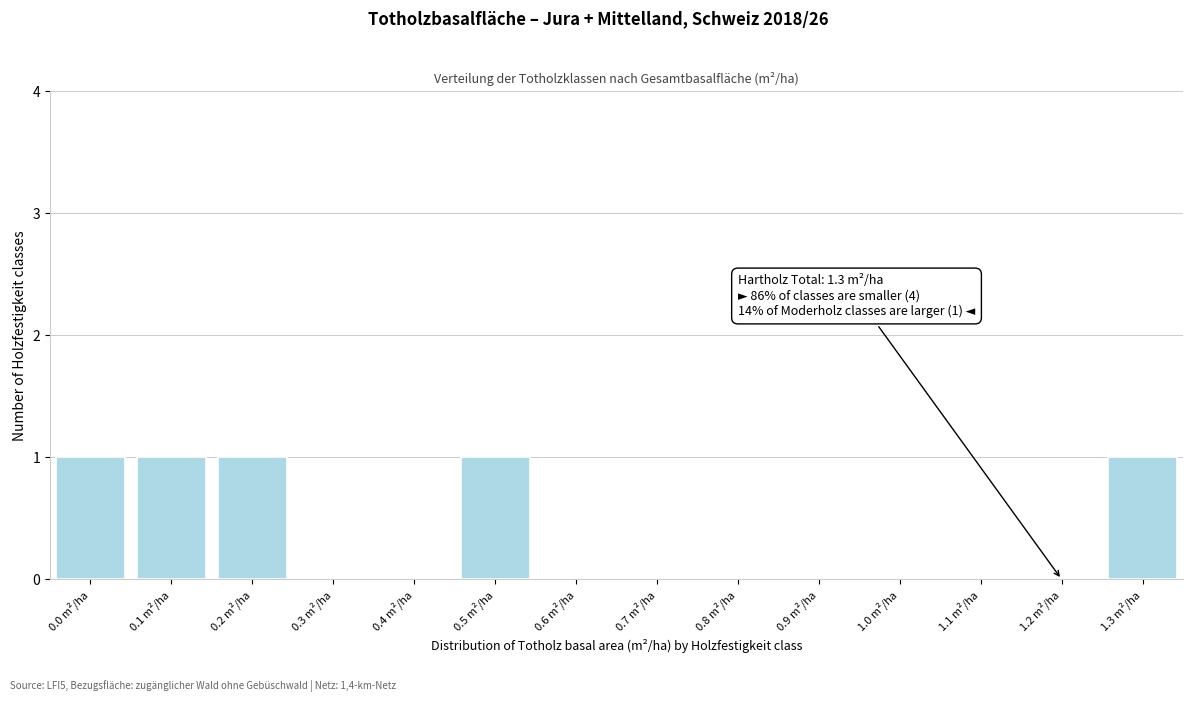

Reading left to right, what are all the values shown in this chart?

0.0 m²/ha=1	0.1 m²/ha=1	0.2 m²/ha=1	0.3 m²/ha=0	0.4 m²/ha=0	0.5 m²/ha=1	0.6 m²/ha=0	0.7 m²/ha=0	0.8 m²/ha=0	0.9 m²/ha=0	1.0 m²/ha=0	1.1 m²/ha=0	1.2 m²/ha=0	1.3 m²/ha=1